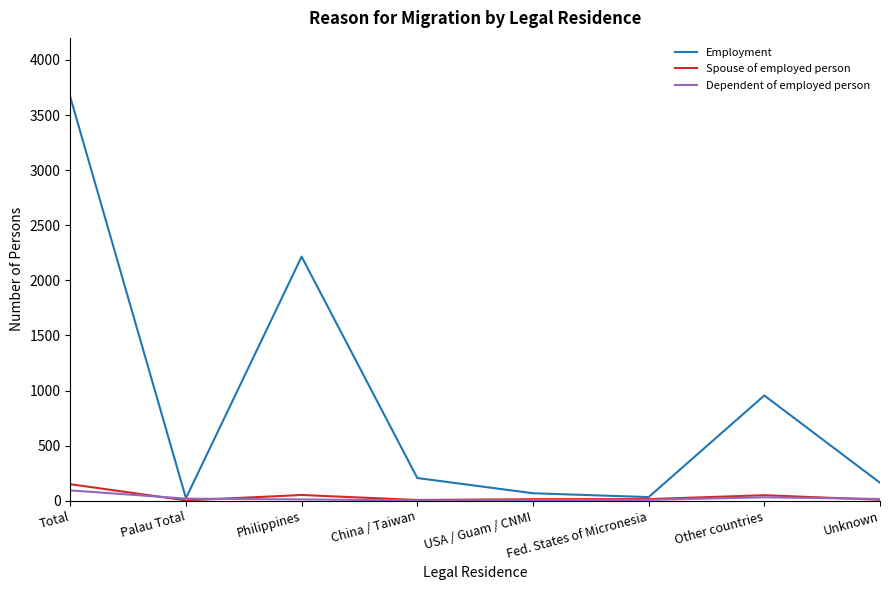

What position from the right is Fed. States of Micronesia?

3